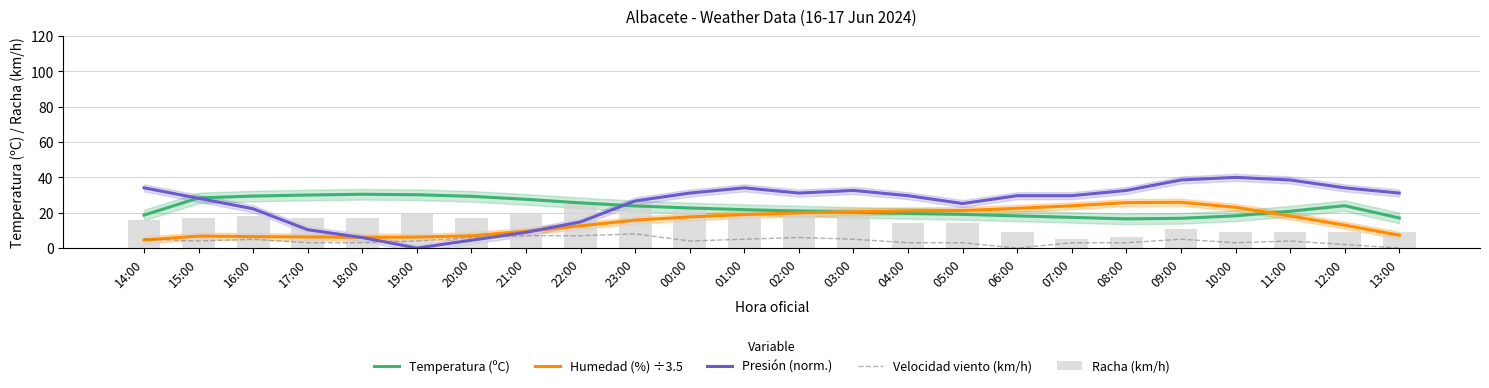

What is the total value across all series at 18:00?

62.5